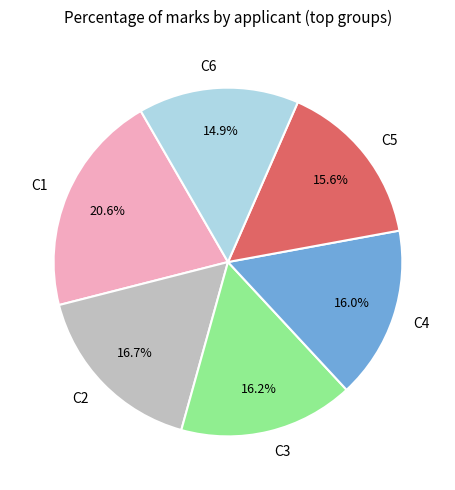

Which slice is the largest?

C1